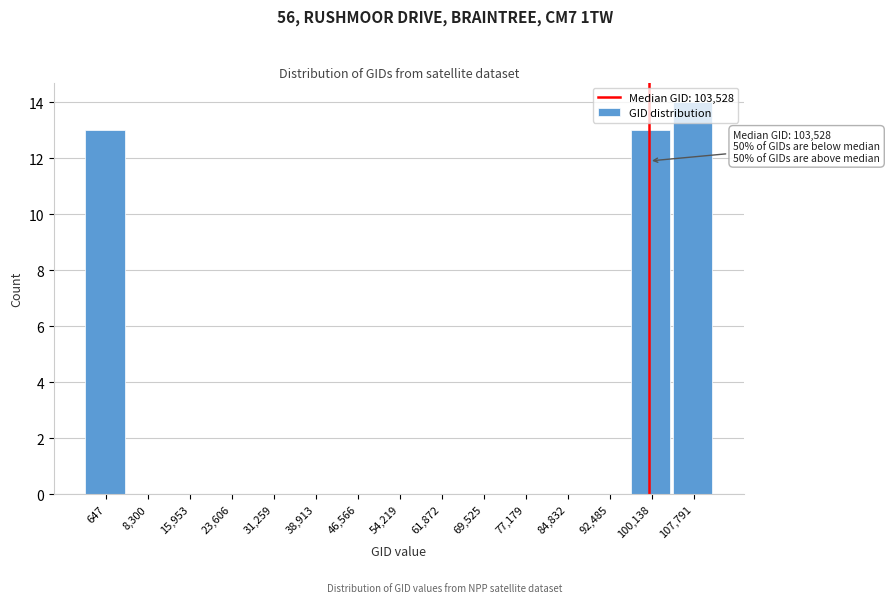

What is the sum of all values?

40